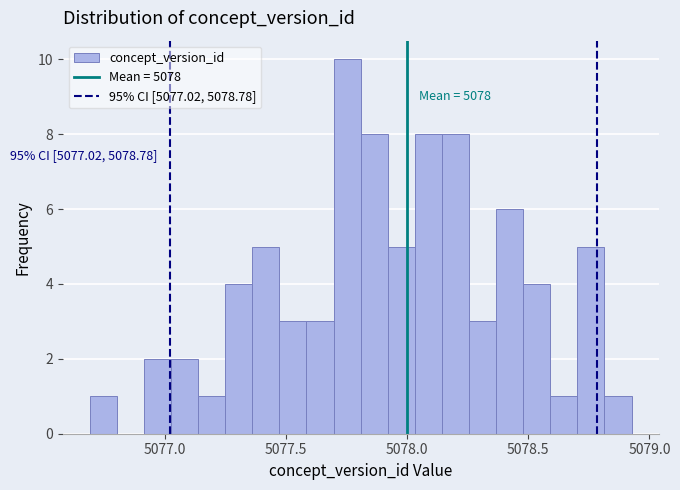

Around what value on the x-axis is the tallest bar? Give the approximate position of its centre, as read against the axis.

5077.75